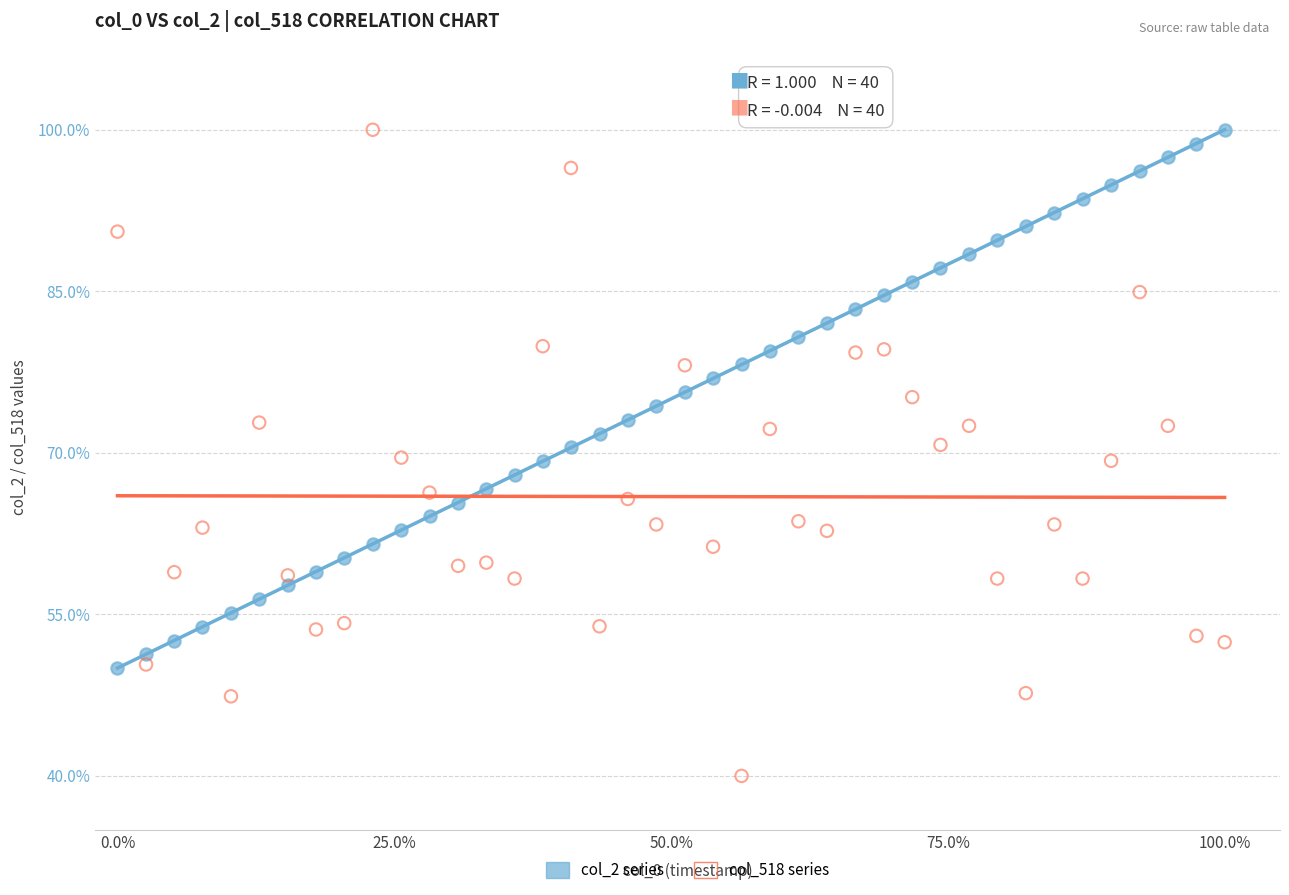

What is the X range (max minus min) for the scatter plot?

100.0